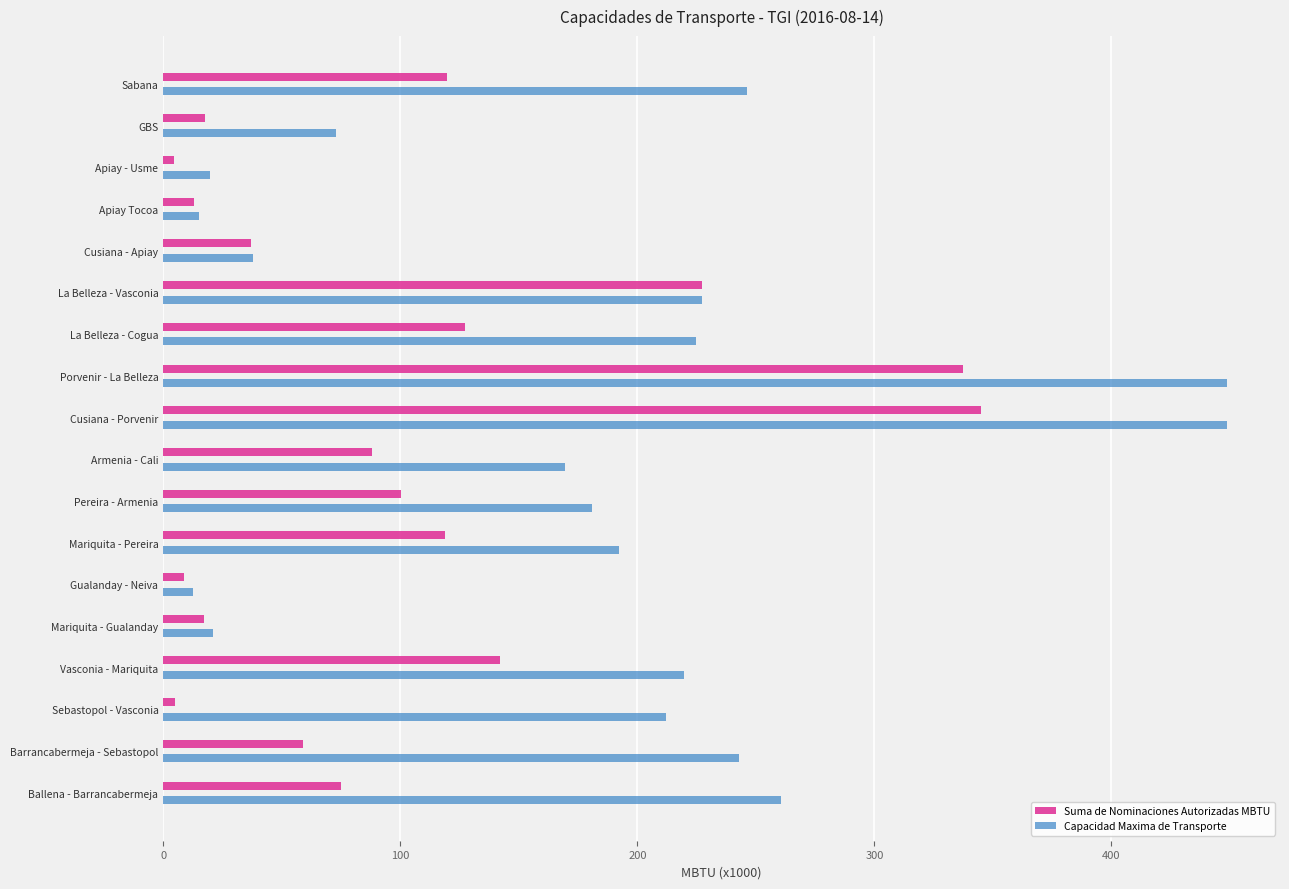

List the series in order of their overall mean, lowest first.

Suma de Nominaciones Autorizadas MBTU, Capacidad Maxima de Transporte